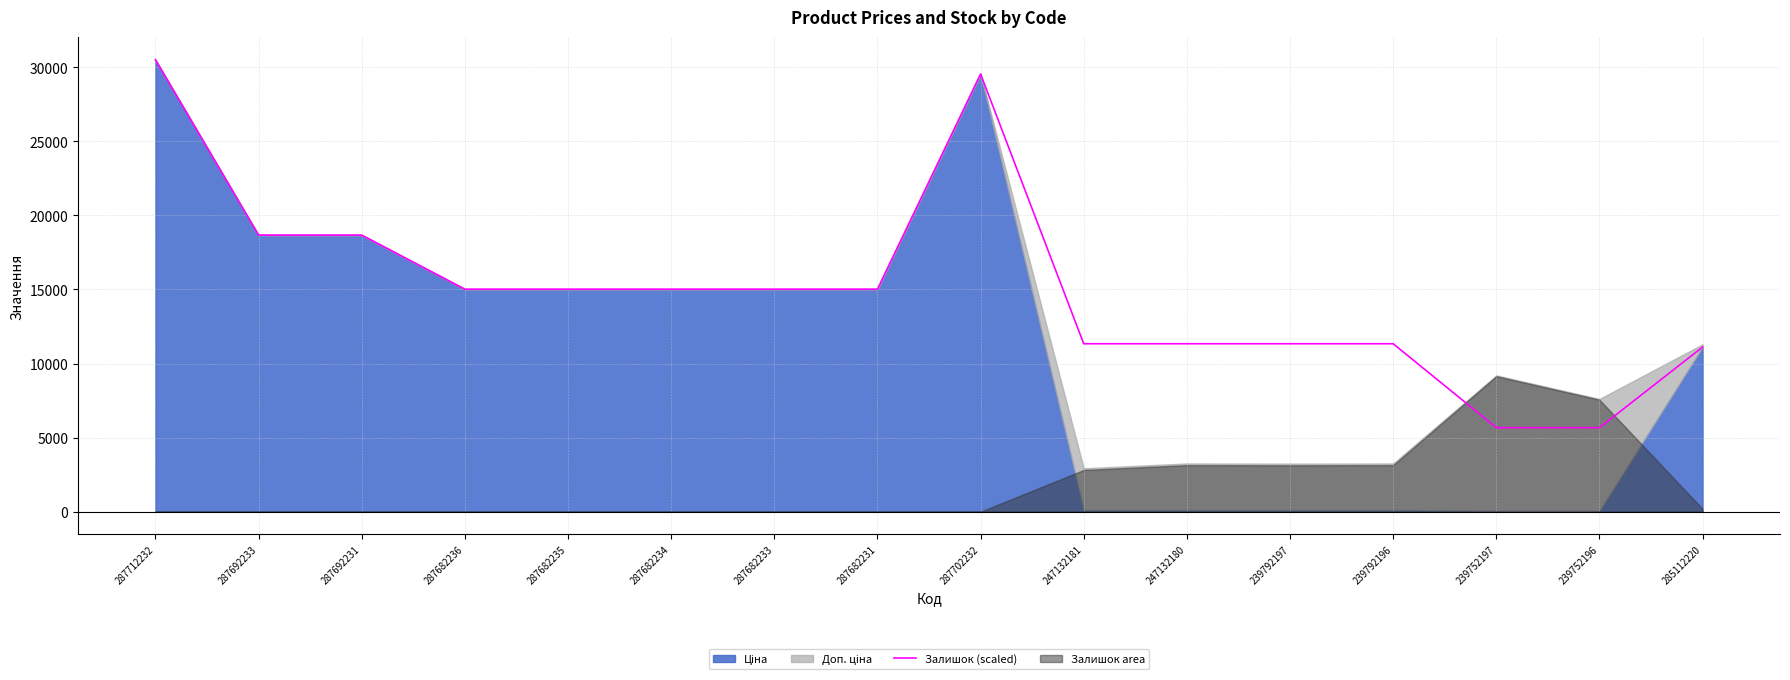

Is it true that the value at 247132181 is 11334.0?

True